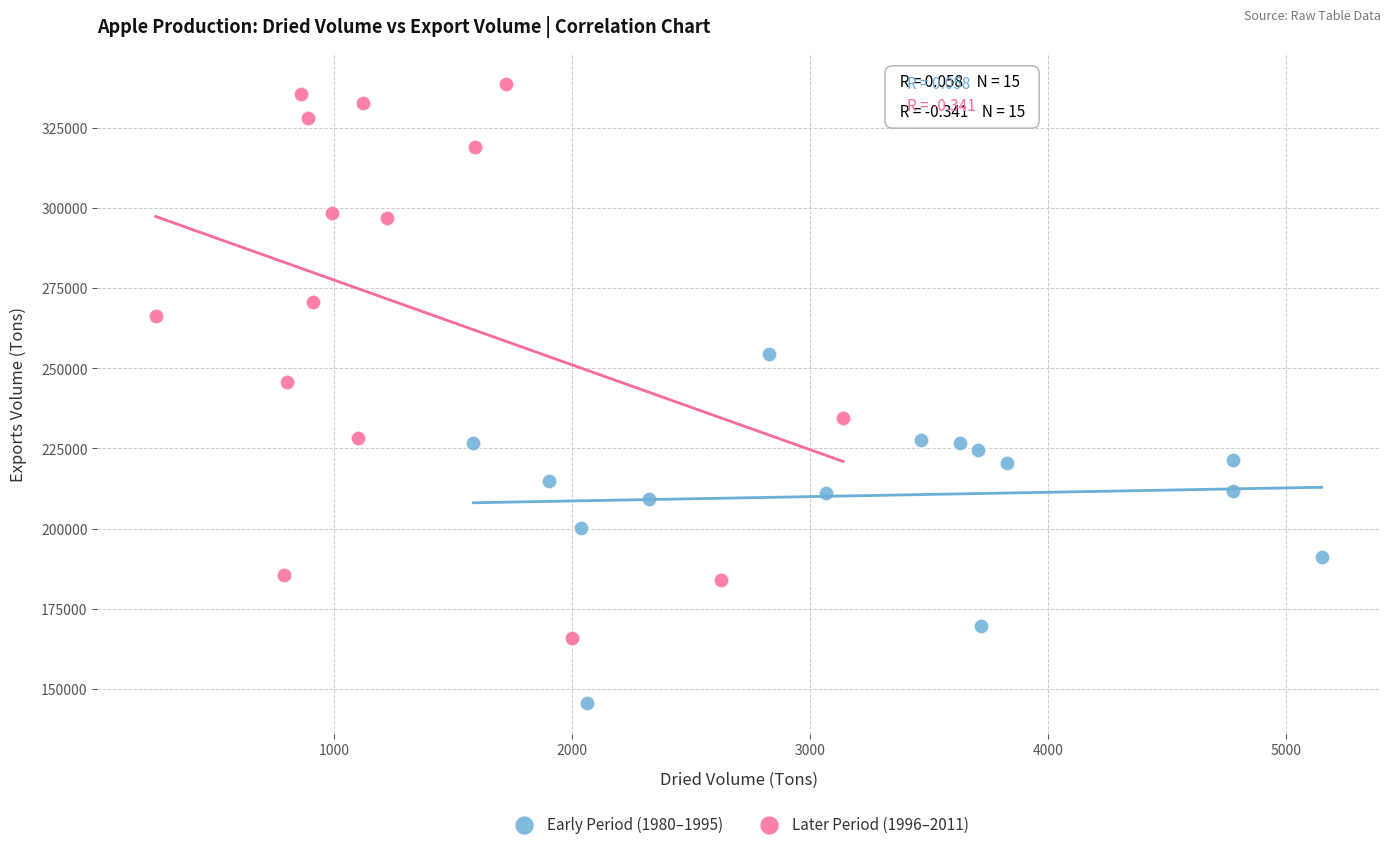

Which series contains the lowest Y value?

Early Period (1980–1995)